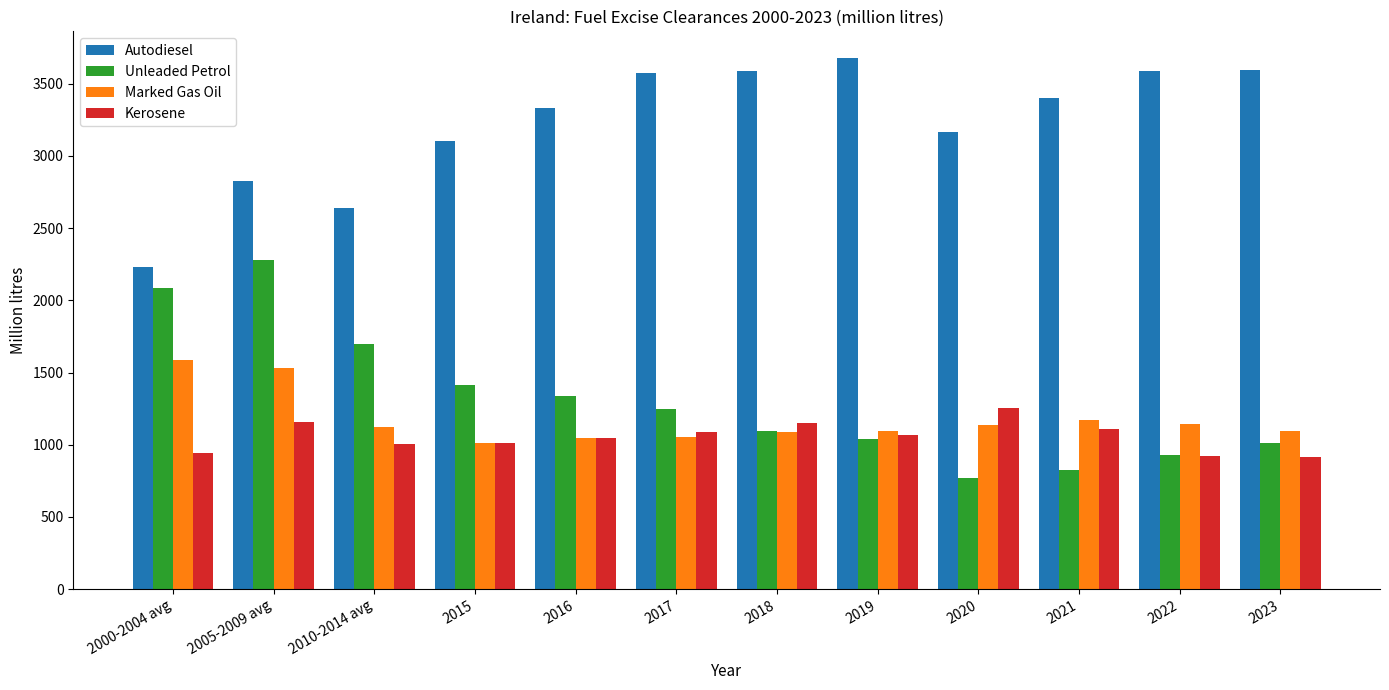

What is the value of the Unleaded Petrol bar at the 2nd from the left?

2279.6